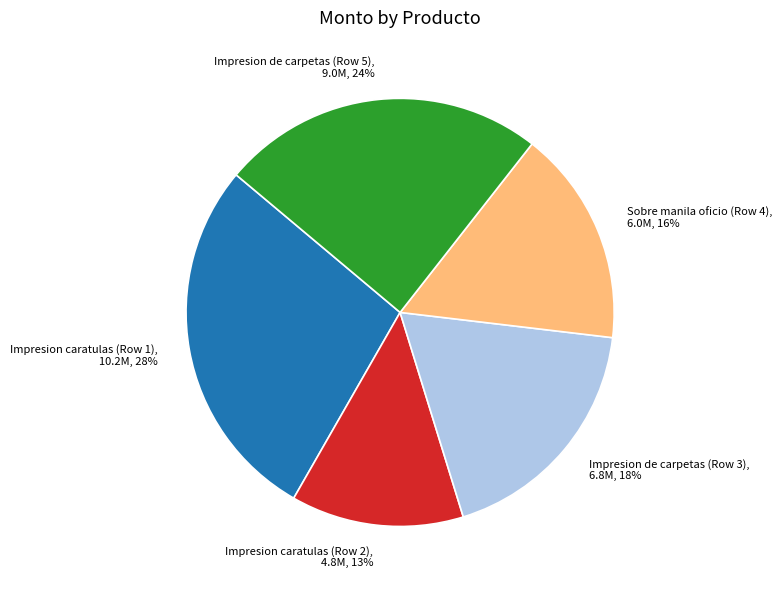

The Impresion de carpetas (Row 5) slice represents 24% of the pie. True or false?

True